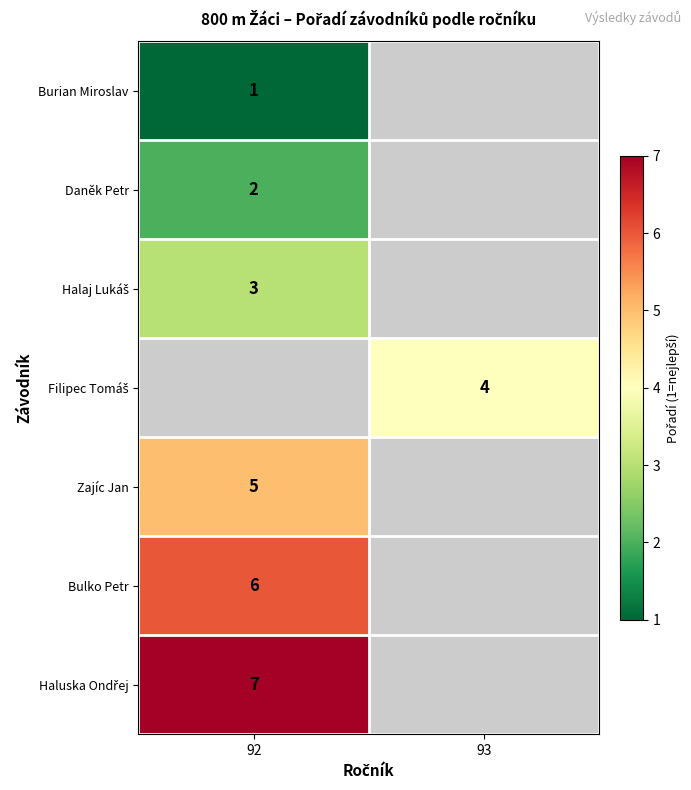

The value of Bulko Petr at 92 is 4. True or false?

False